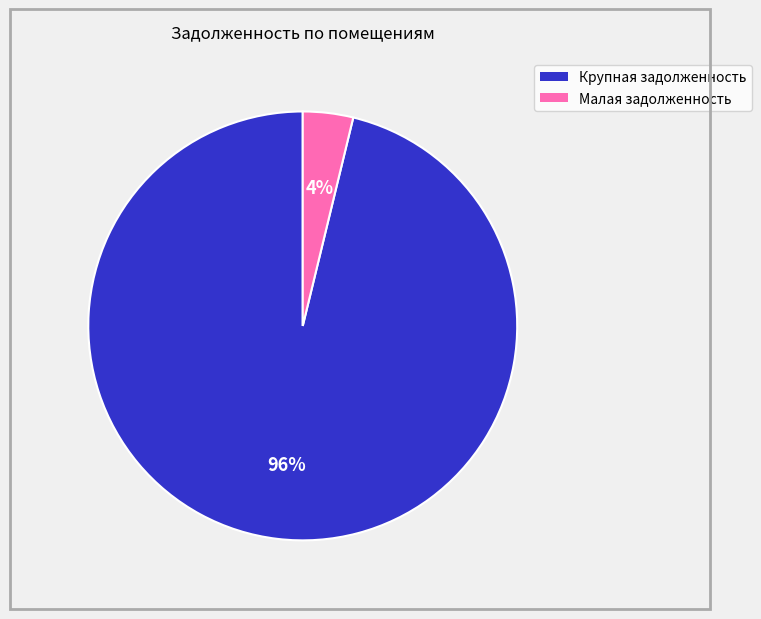

To the nearest percent, what is the difference between the largest and smallest slice percentages?

92%